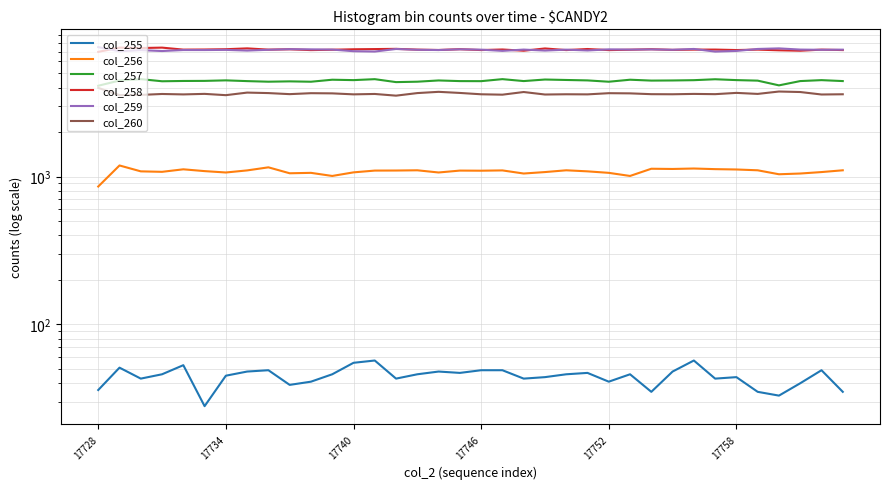

The col_258 series shows 2476 at 9. True or false?

False